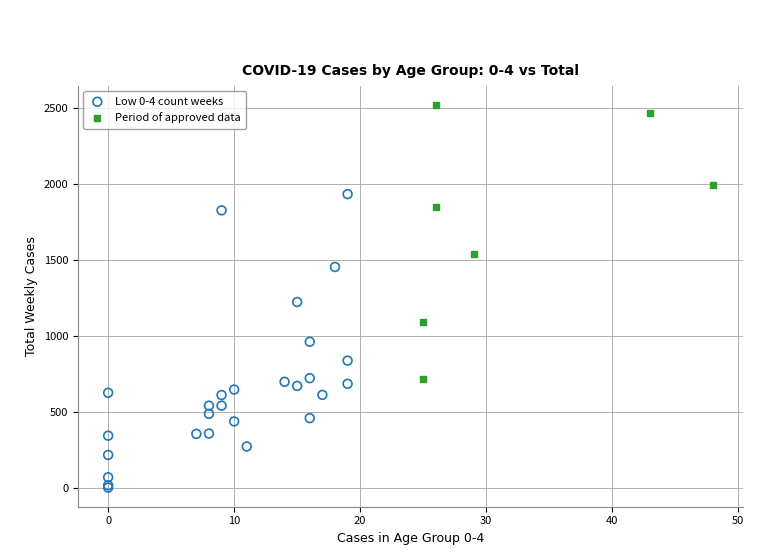

Which series reaches the maximum Y coordinate?

Period of approved data